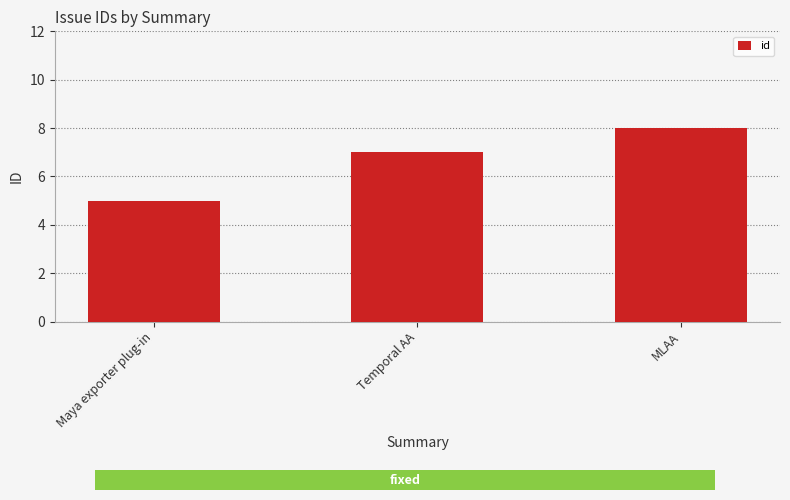

The value at Maya exporter plug-in is 8. True or false?

False